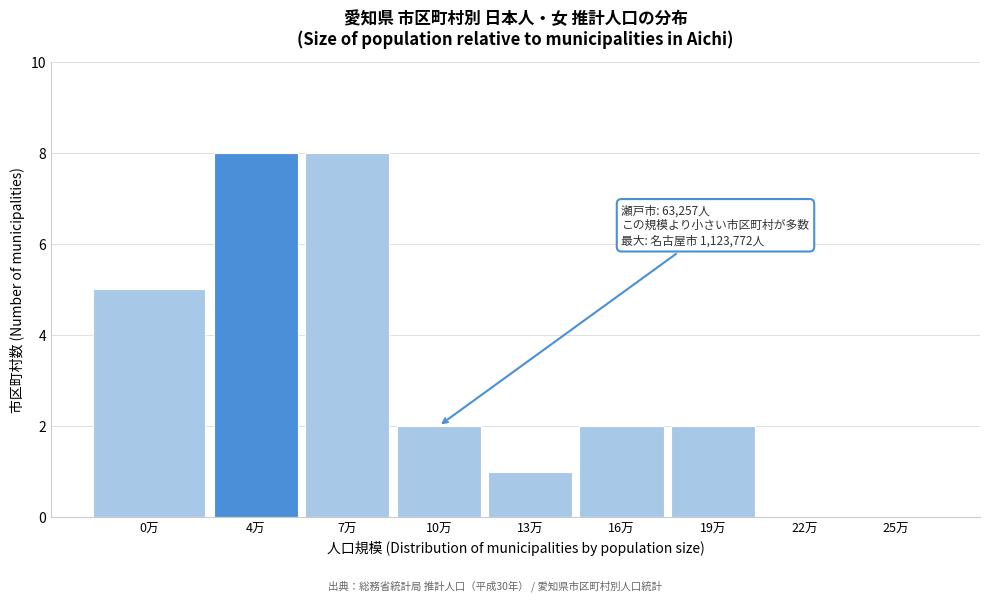

Reading left to right, extract all data points from this chart.

0万=5	4万=8	7万=8	10万=2	13万=1	16万=2	19万=2	22万=0	25万=0